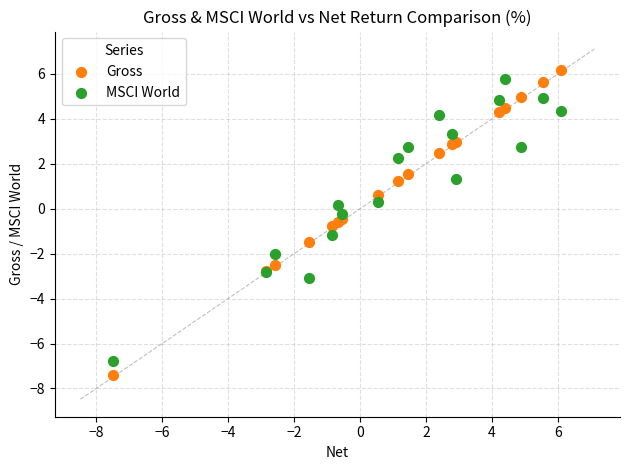

What are all the series names shown in the legend?

Gross, MSCI World